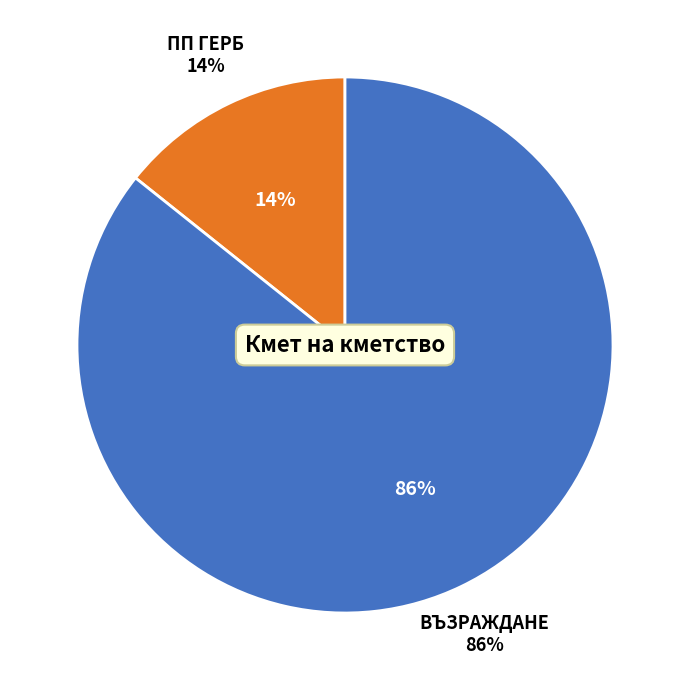

To the nearest percent, what is the average slice percentage?

50%